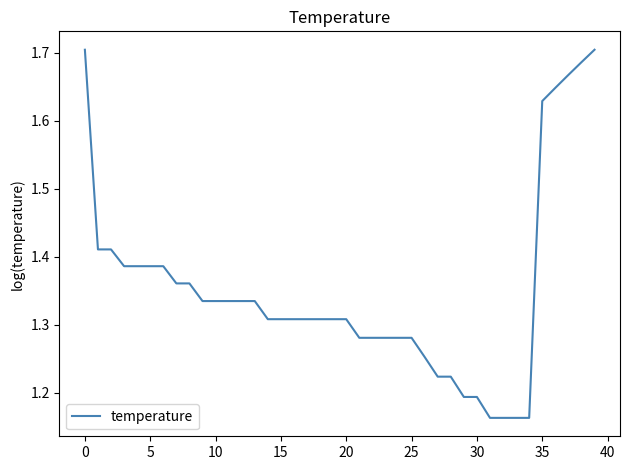

What is the difference between the maximum and minimum values?

0.5